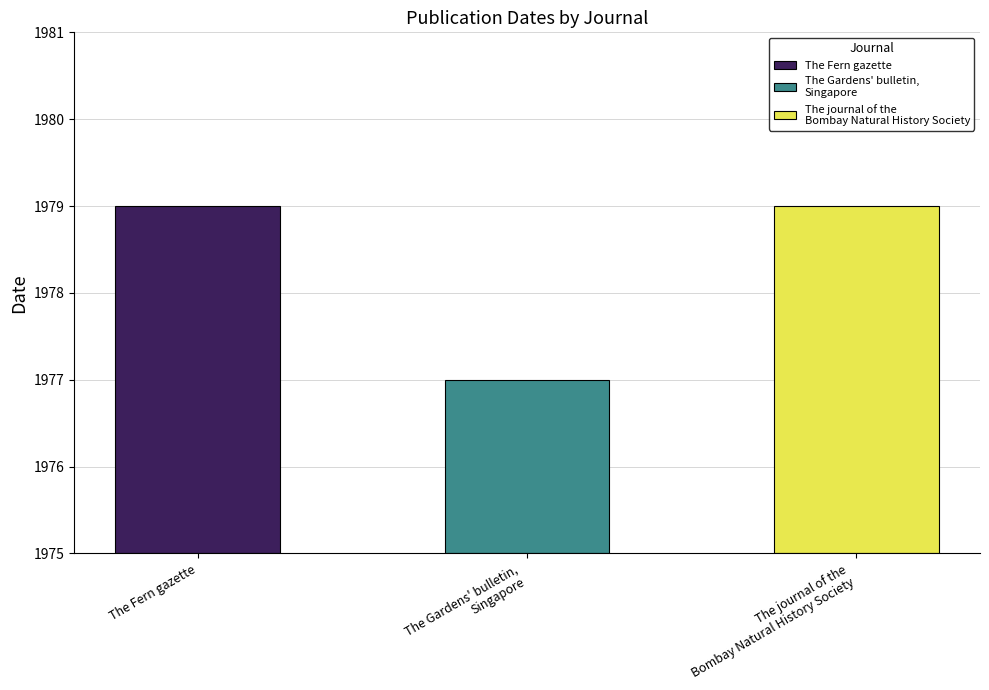

Which has a higher value, The Gardens' bulletin, Singapore or The Fern gazette?

The Fern gazette